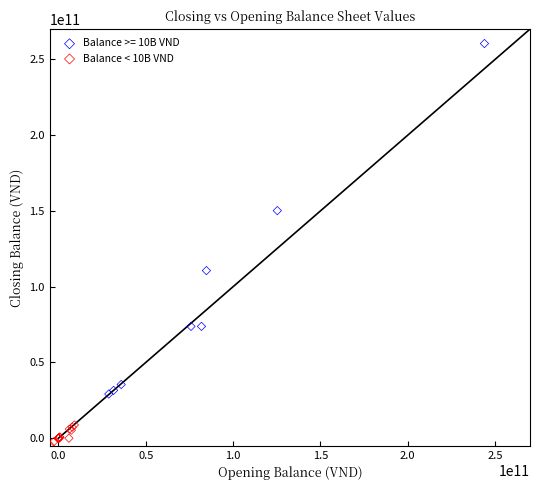

Which series reaches the maximum Y coordinate?

Balance >= 10B VND